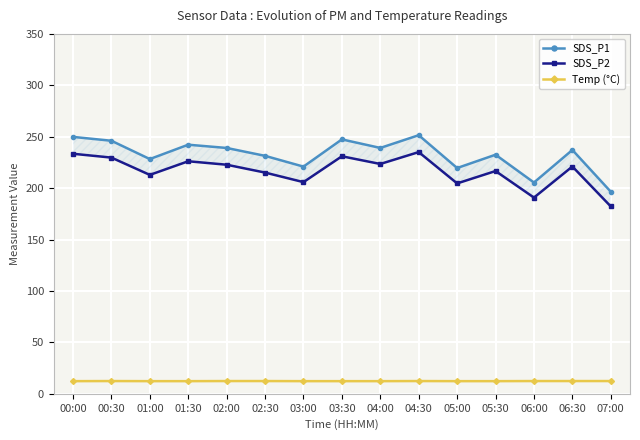

Reading left to right, extract all data points from this chart.

SDS_P1: 00:00=249.8	00:30=246.1	01:00=228.3	01:30=242.2	02:00=239.1	02:30=231.4	03:00=220.9	03:30=247.4	04:00=239.1	04:30=251.5	05:00=219.6	05:30=232.5	06:00=205.4	06:30=237.1	07:00=196.5
SDS_P2: 00:00=233.4	00:30=229.7	01:00=212.9	01:30=226.1	02:00=222.8	02:30=215.1	03:00=205.8	03:30=231.0	04:00=223.5	04:30=235.1	05:00=204.6	05:30=216.6	06:00=190.8	06:30=221.0	07:00=182.2
Temp (°C): 00:00=12.3	00:30=12.4	01:00=12.3	01:30=12.3	02:00=12.4	02:30=12.4	03:00=12.3	03:30=12.3	04:00=12.3	04:30=12.4	05:00=12.3	05:30=12.3	06:00=12.4	06:30=12.4	07:00=12.4